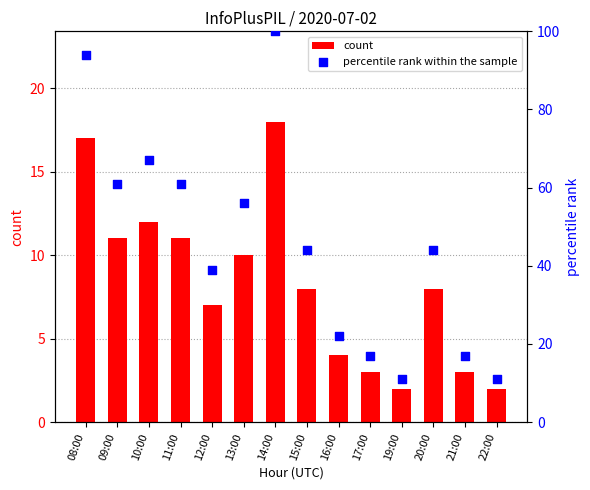

At which category is the sum across all series the highest?

14:00